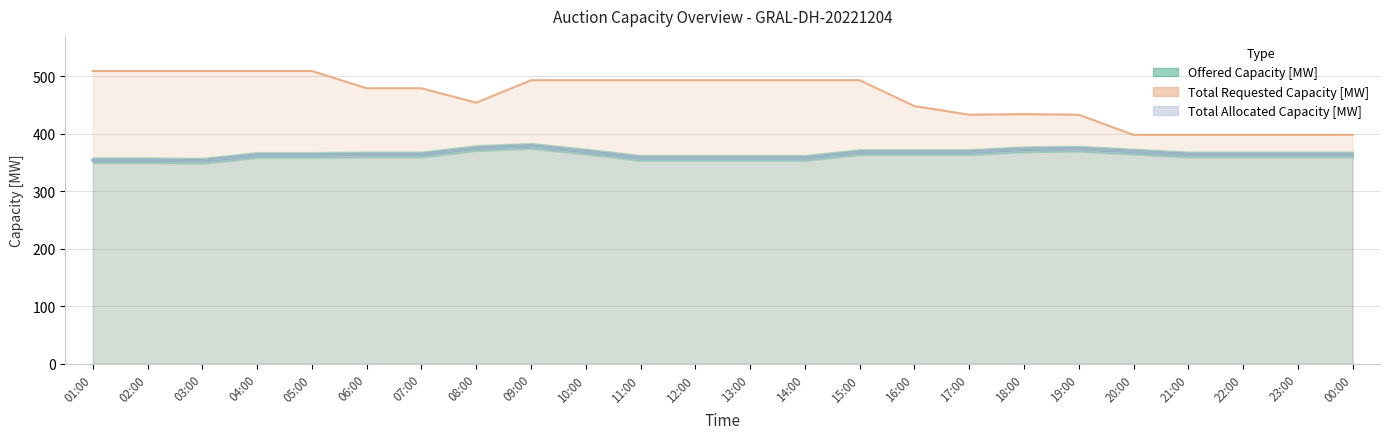

What is the difference between the maximum and minimum values in the Total Requested Capacity [MW] series?

111